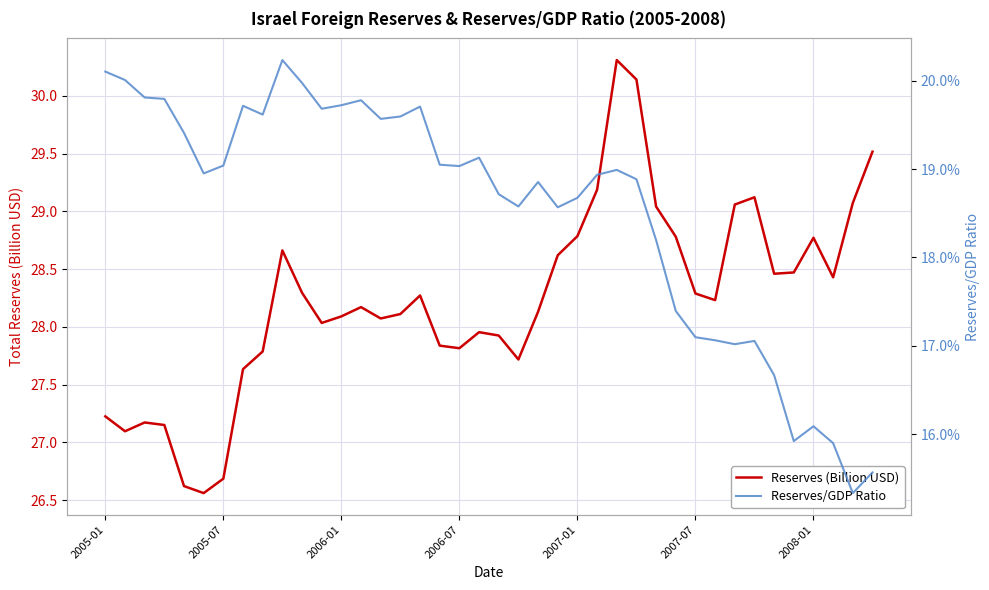

The Reserves (Billion USD) series shows 28.8 at 2007-01. True or false?

True